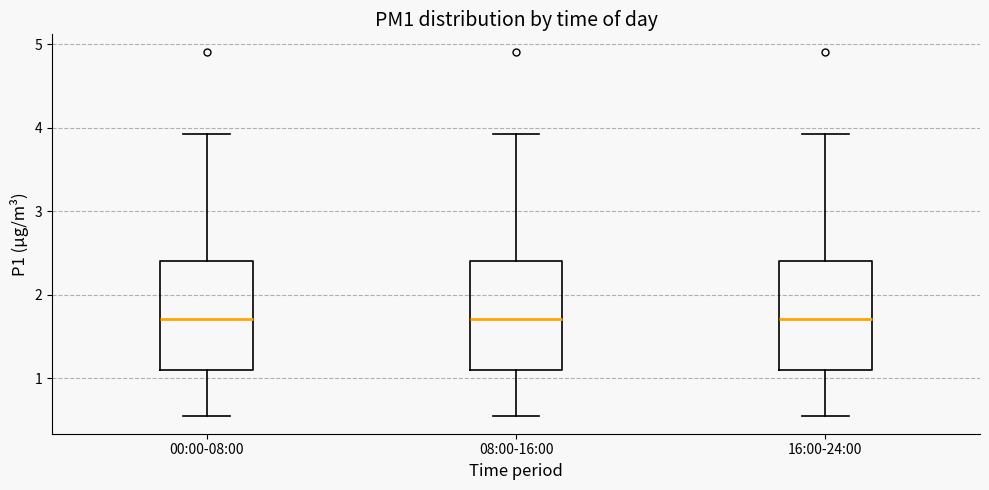

Reading left to right, read every box against the y-axis: the position of its median line, the range the box covers, and the ends of its whiskers. The values are not printed on the chart, so give them approximately, as read against the axis.

00:00-08:00: median 1.7, box 1.1 to 2.4, whiskers 0.6 to 3.9
08:00-16:00: median 1.7, box 1.1 to 2.4, whiskers 0.6 to 3.9
16:00-24:00: median 1.7, box 1.1 to 2.4, whiskers 0.6 to 3.9